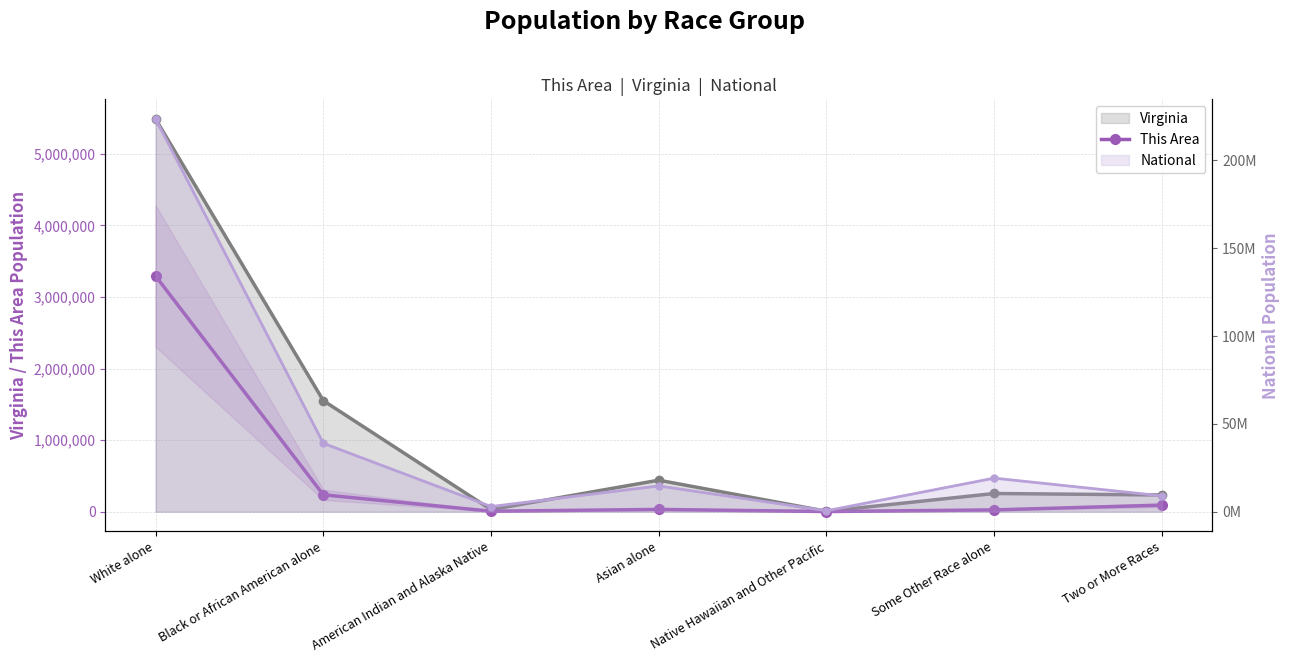

Where is the data nearest to the value 1647170?

Black or African American alone